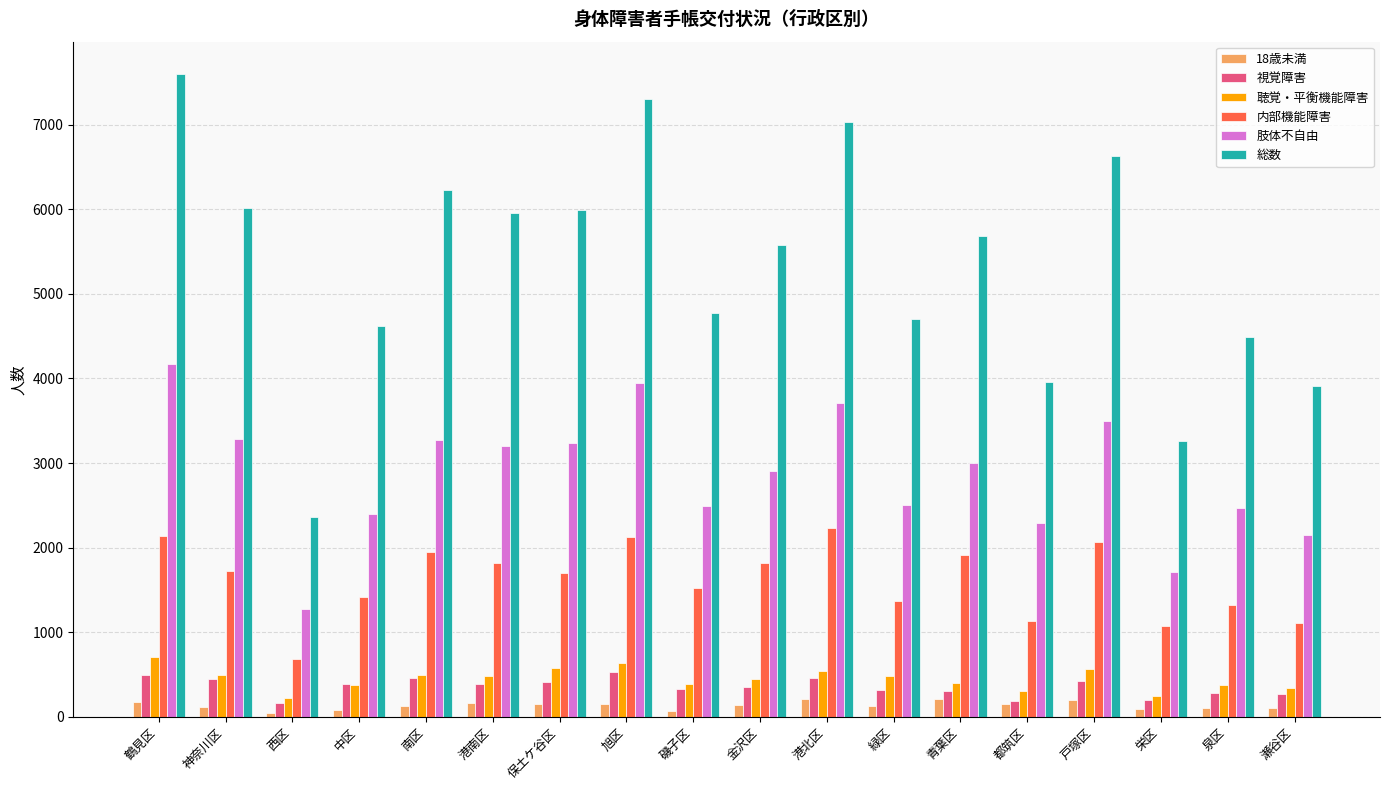

The value of 肢体不自由 at 緑区 is 1286. True or false?

False